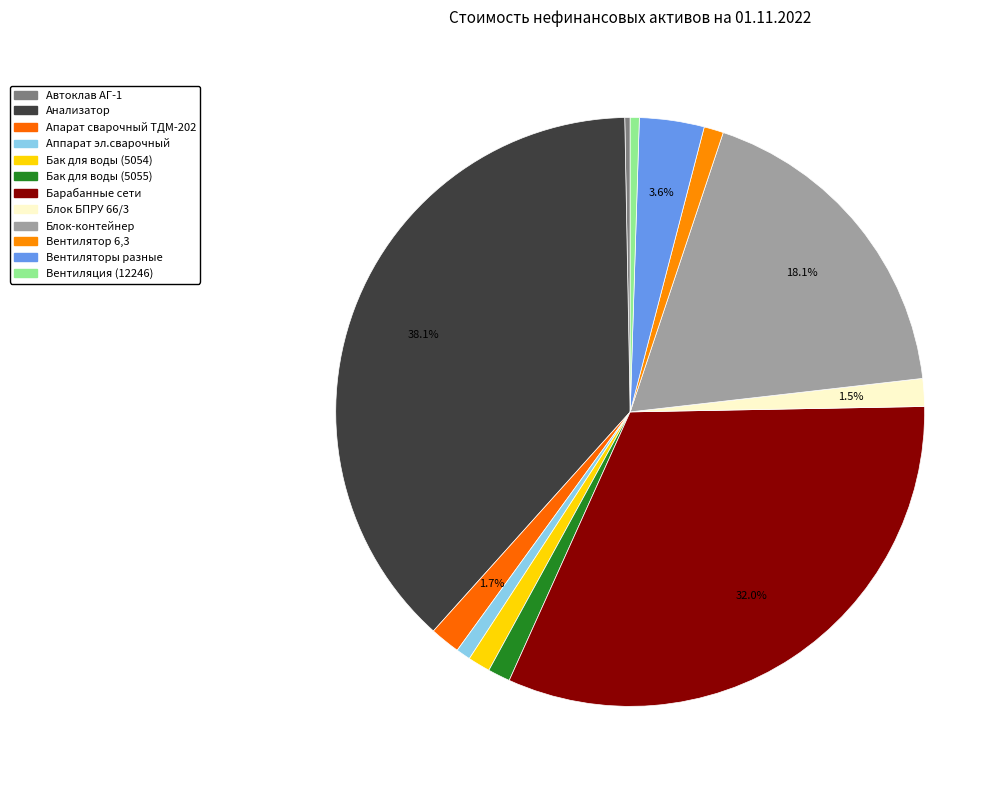

To the nearest percent, what portion does Бак для воды (5054) represent?

1%